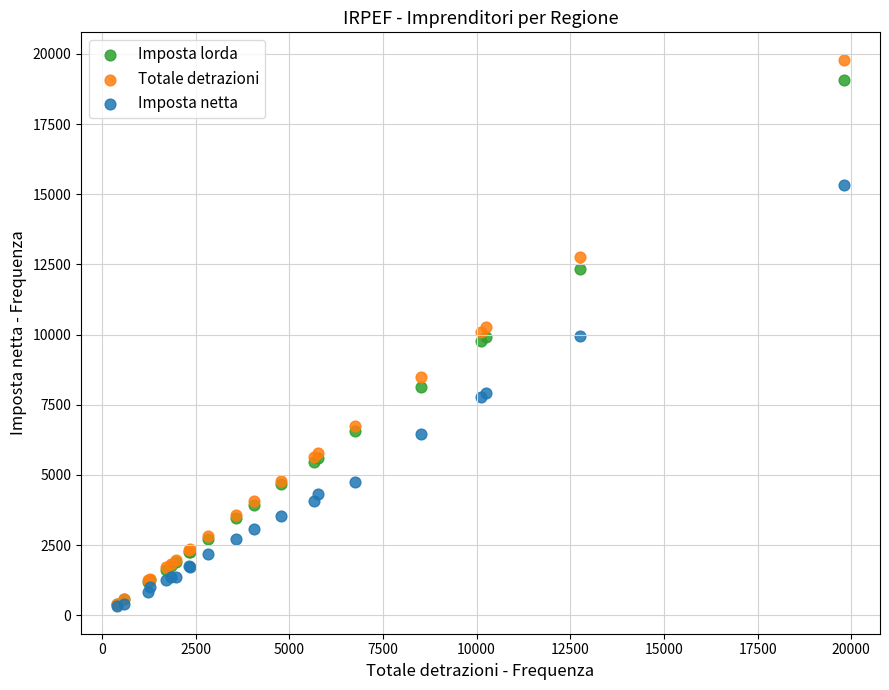

Which series has the widest spread of Y values?

Totale detrazioni